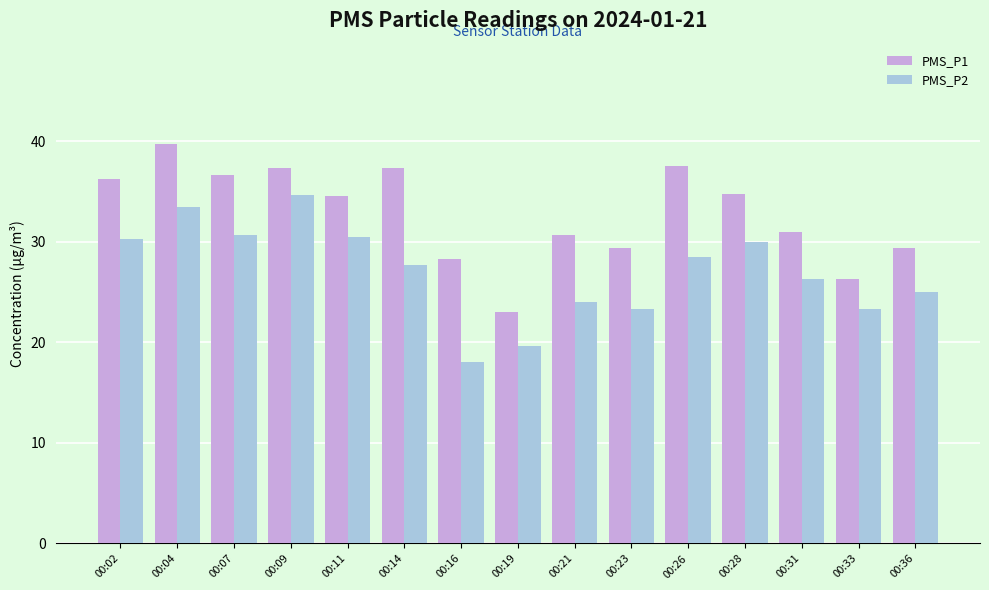

True or false: PMS_P2 has a value of 18.0 at 00:16.

True